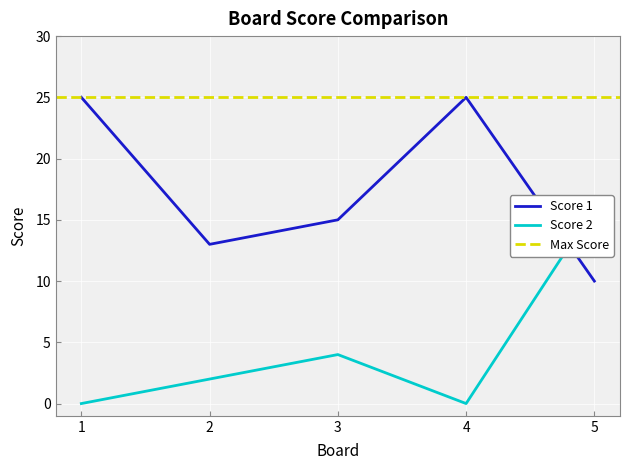

The Score 1 series shows 25 at 4. True or false?

True